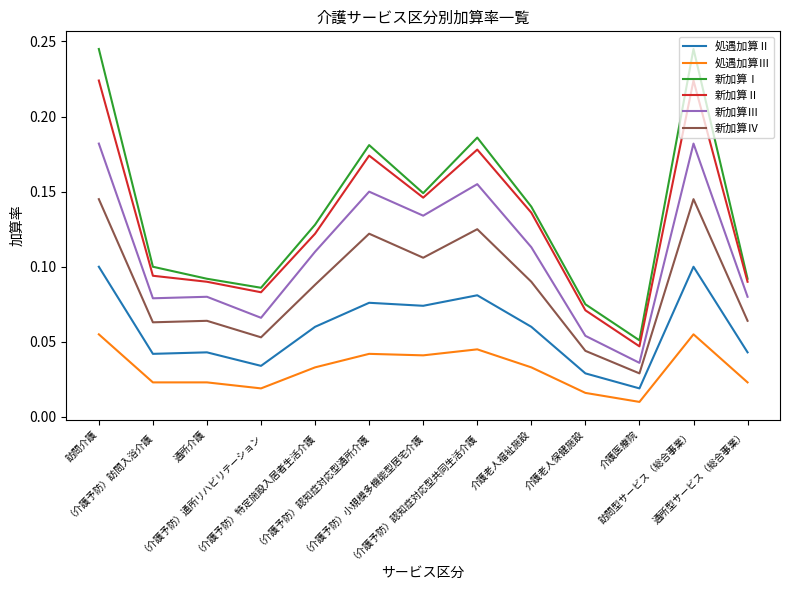

Rank the series by their maximum value, from lowest to highest.

処遇加算Ⅲ, 処遇加算Ⅱ, 新加算Ⅳ, 新加算Ⅲ, 新加算Ⅱ, 新加算Ⅰ